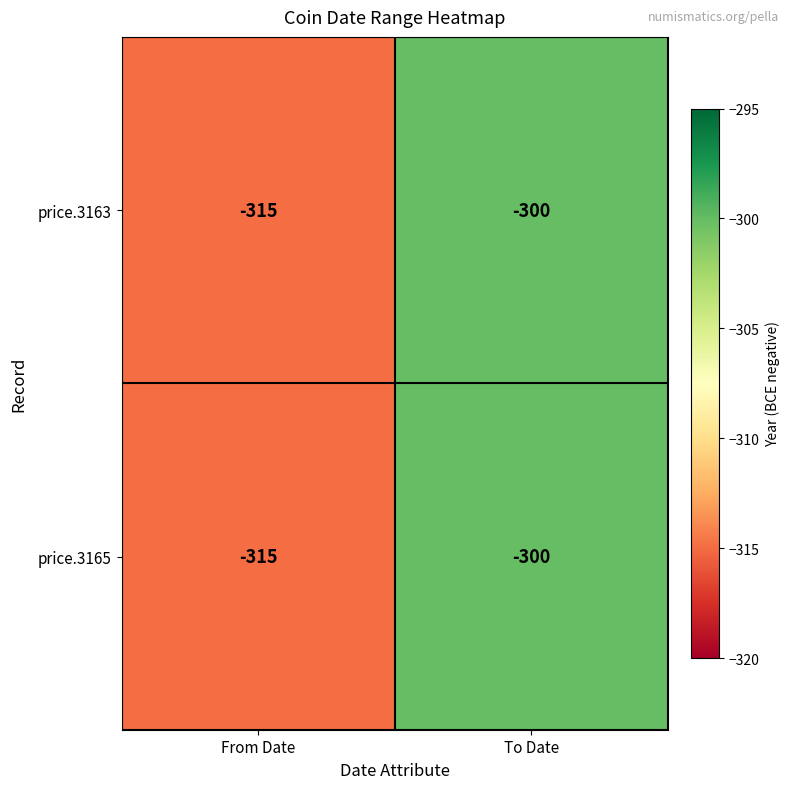

Where is price.3163 nearest to the value -307?

To Date